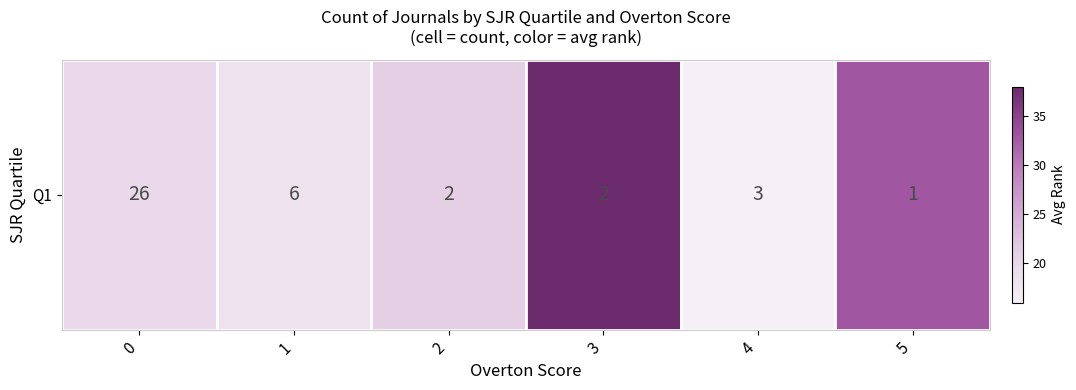

How many series are shown in this chart?

1